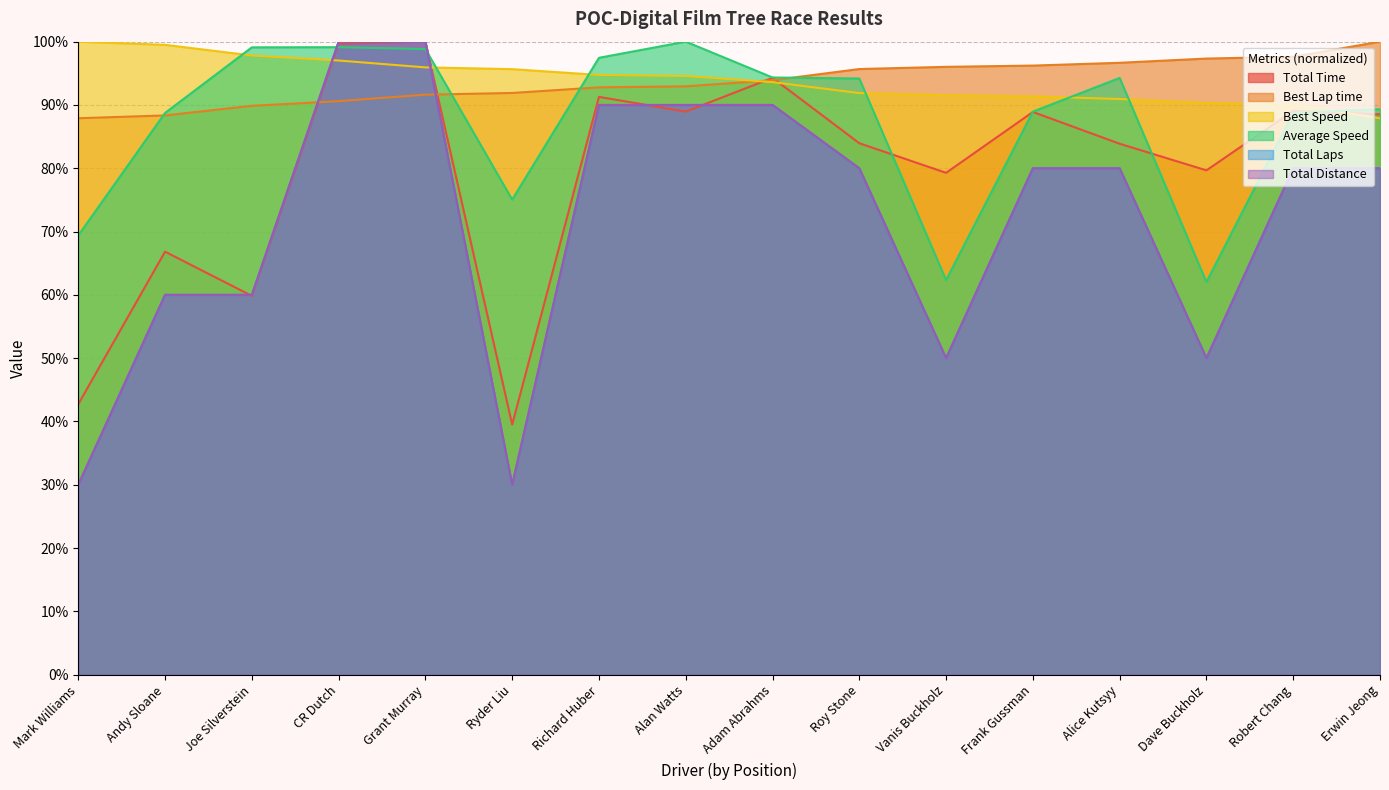

What is the difference between the second highest and second lowest values in the Average Speed series?

36.8